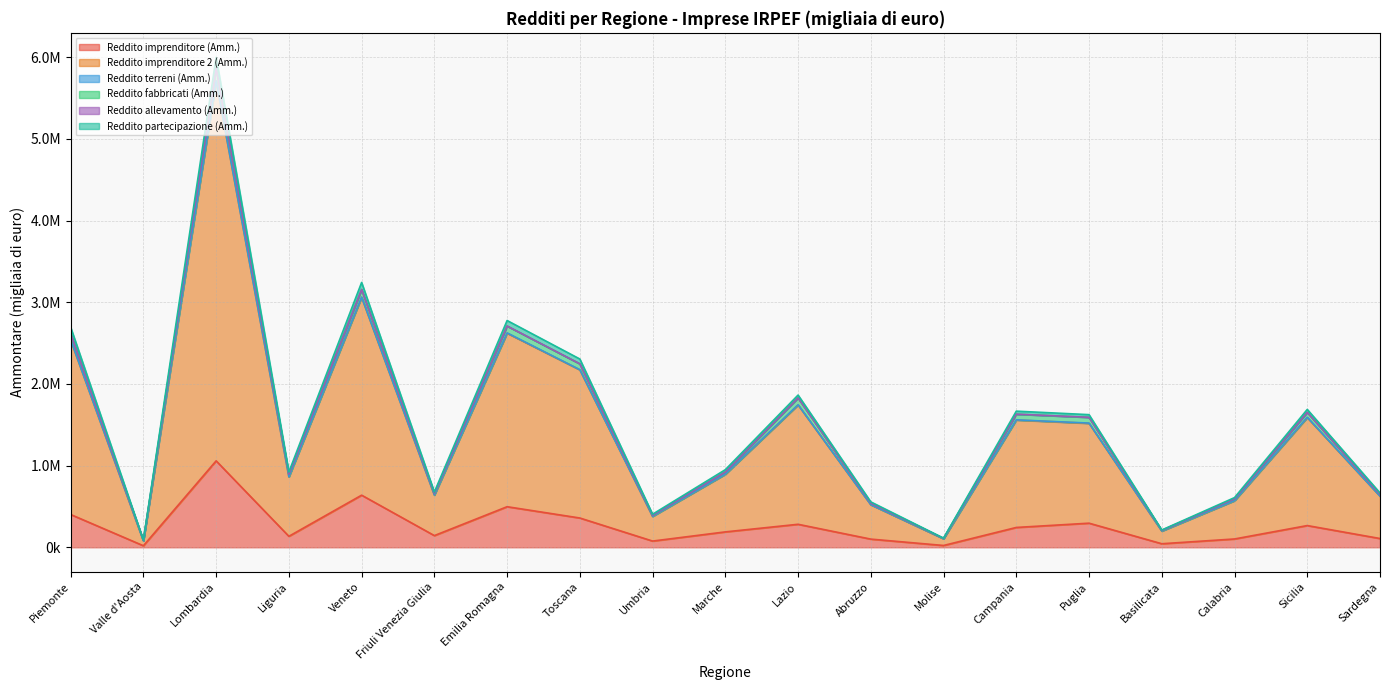

True or false: Reddito partecipazione (Amm.) has a value of 897963 at Veneto.

False